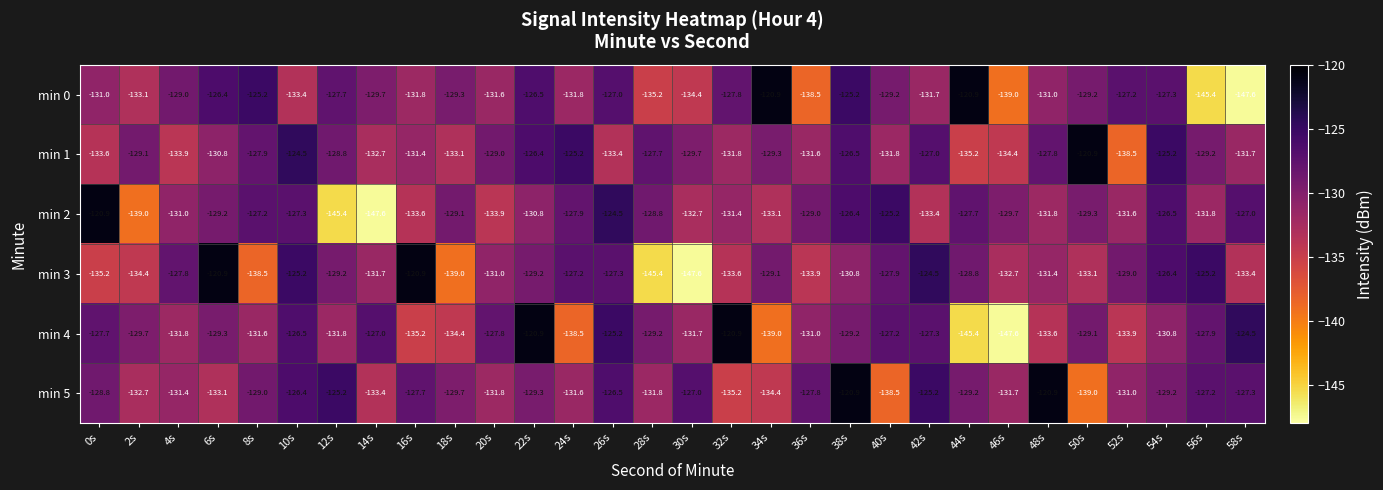

Which series changed the most between 22s and 34s?

min 4